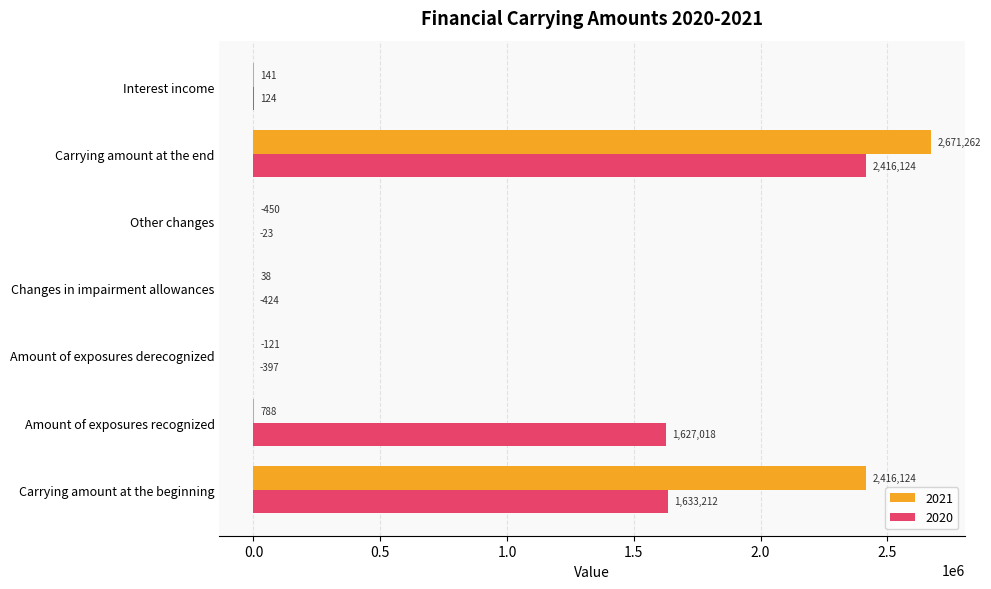

The value of 2020 at Amount of exposures recognized is 1627018.0. True or false?

True